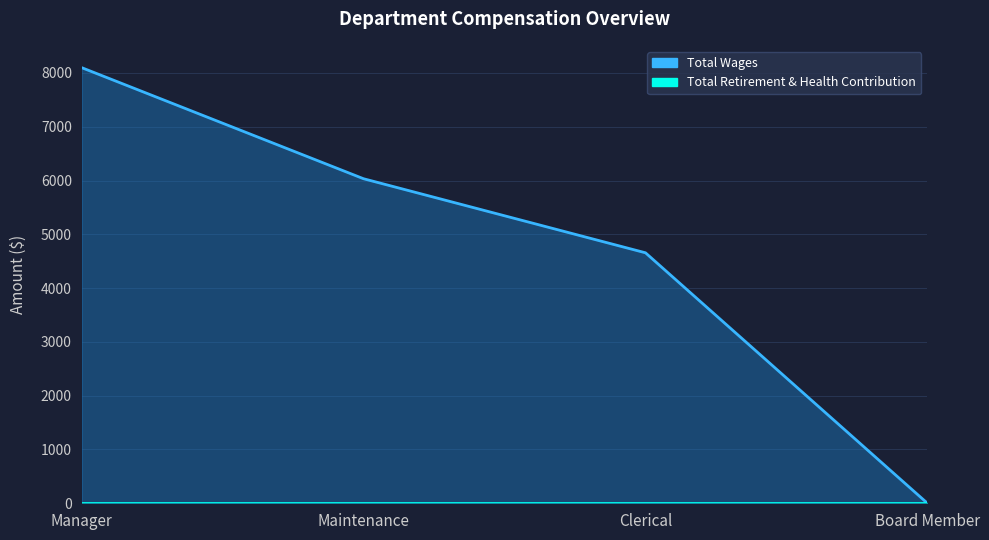

True or false: the data shows 1651 at Clerical.

False